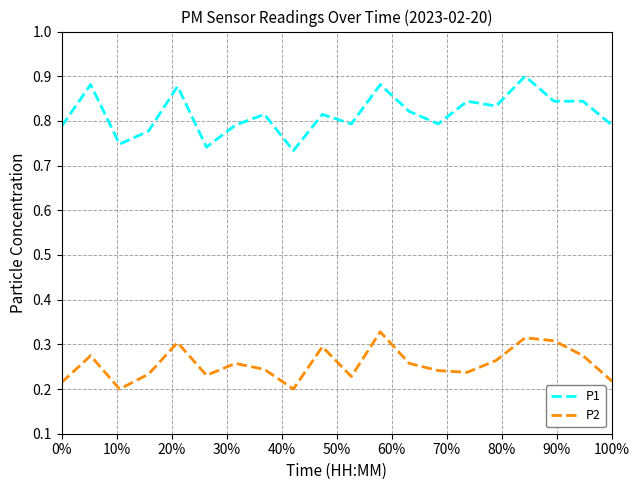

List the series in order of their overall mean, highest first.

P1, P2